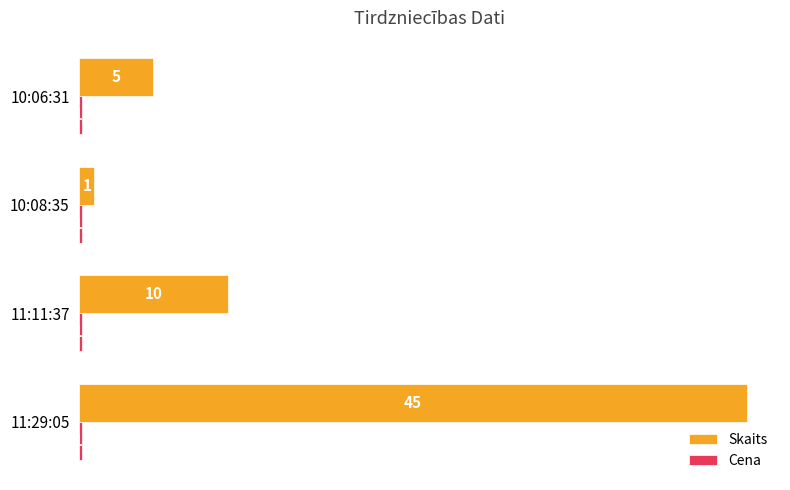

Which series has the largest range (max minus min)?

Skaits